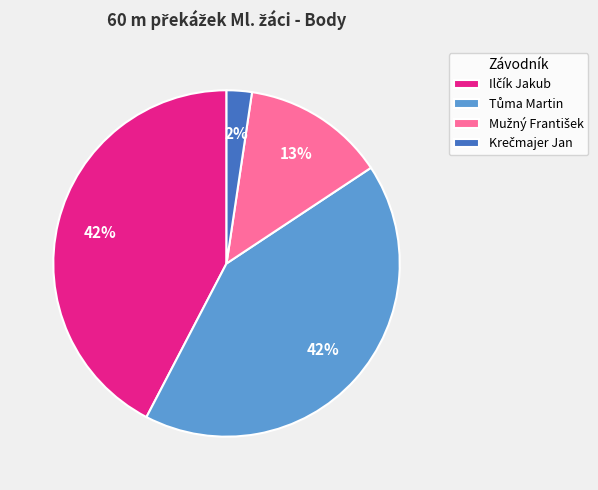

To the nearest percent, what is the difference between the largest and smallest slice percentages?

40%